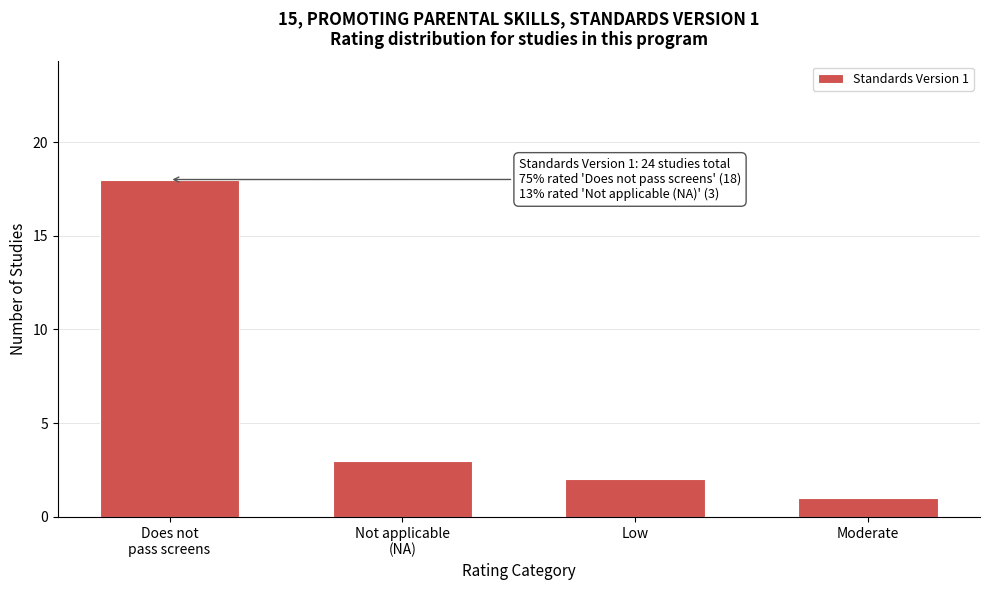

Reading left to right, extract all data points from this chart.

18	3	2	1